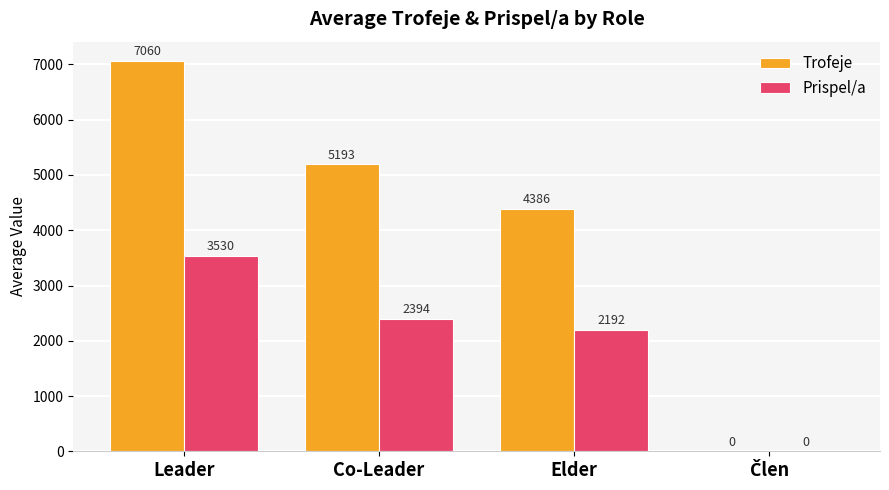

What is the average value of the Prispel/a series?

2029.0